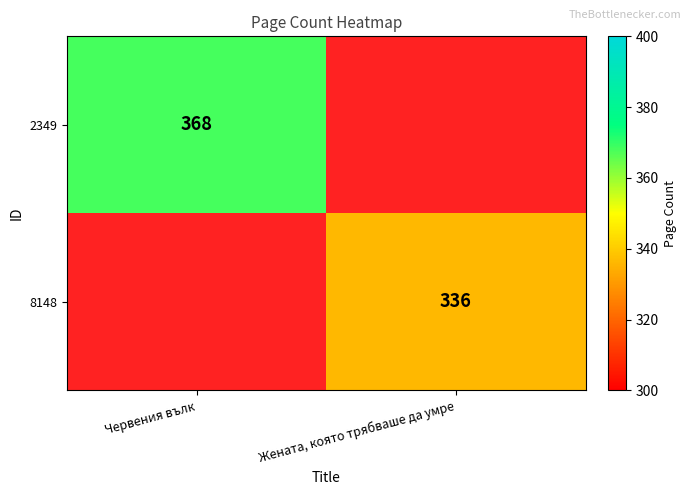

Is it true that 2349 equals 196 at Червения вълк?

False